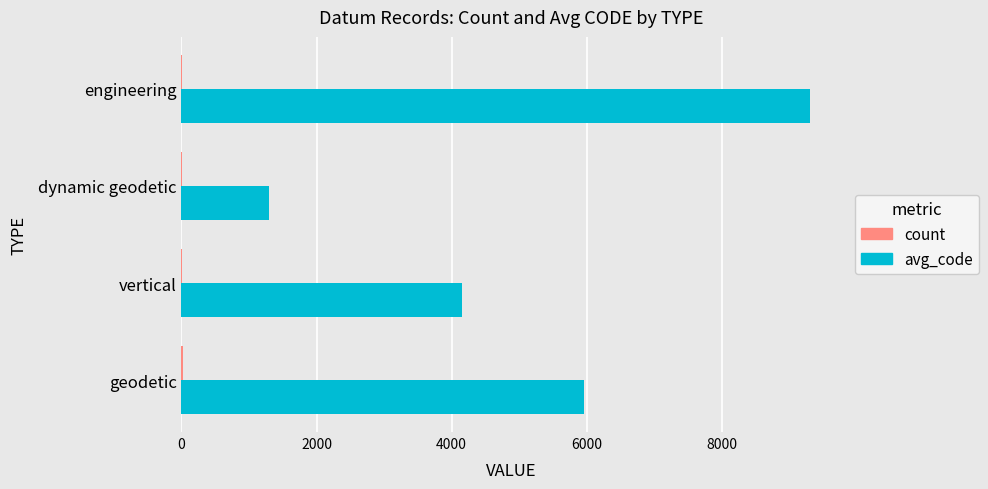

Which series has the widest spread of values?

avg_code